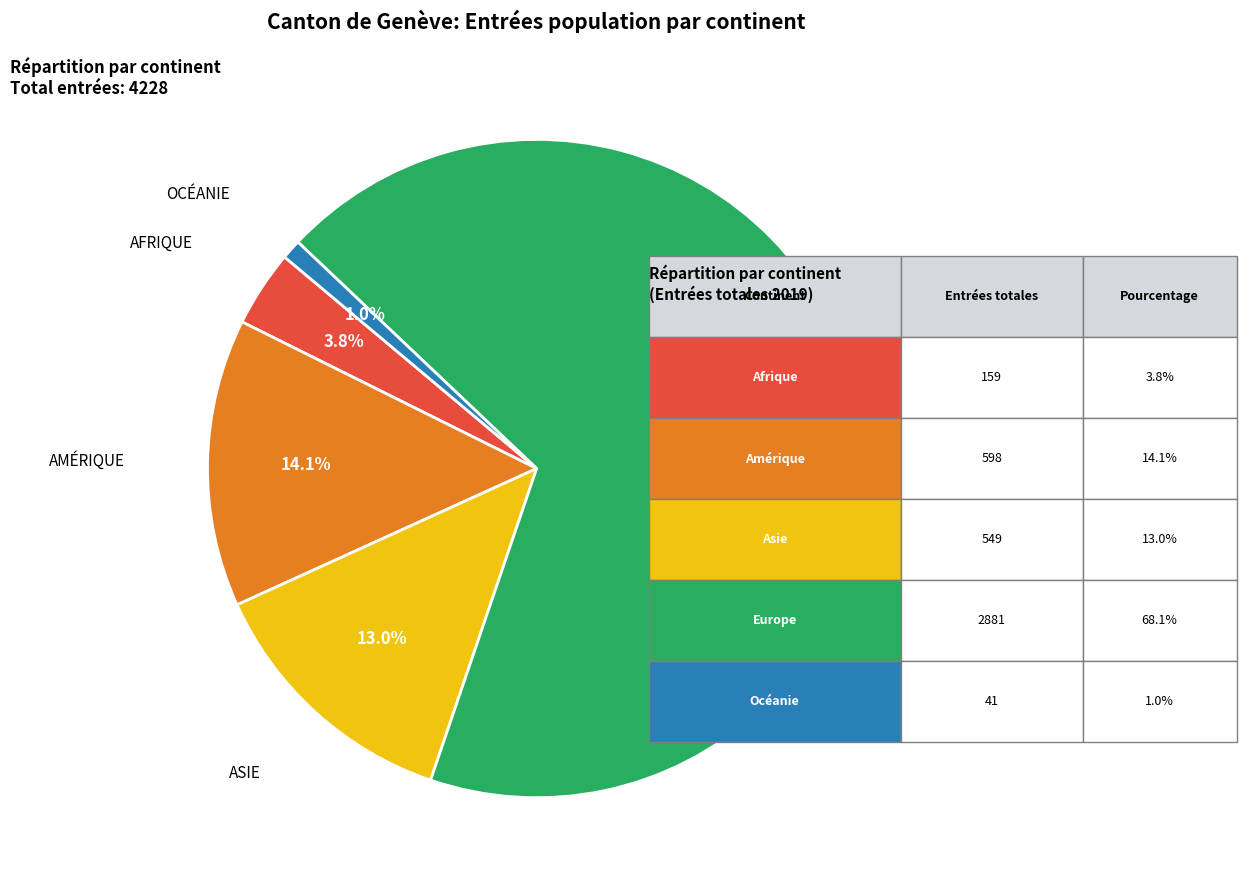

Does any single category account for the majority?

Yes